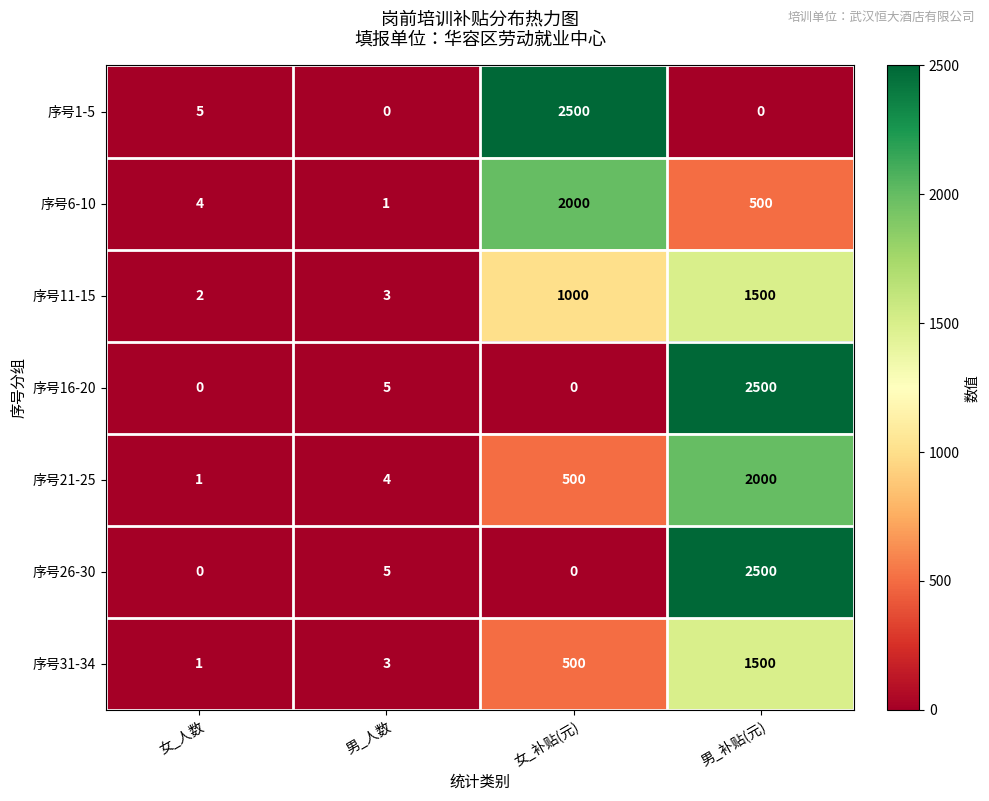

Is it true that 序号6-10 equals 761 at 女_补贴(元)?

False